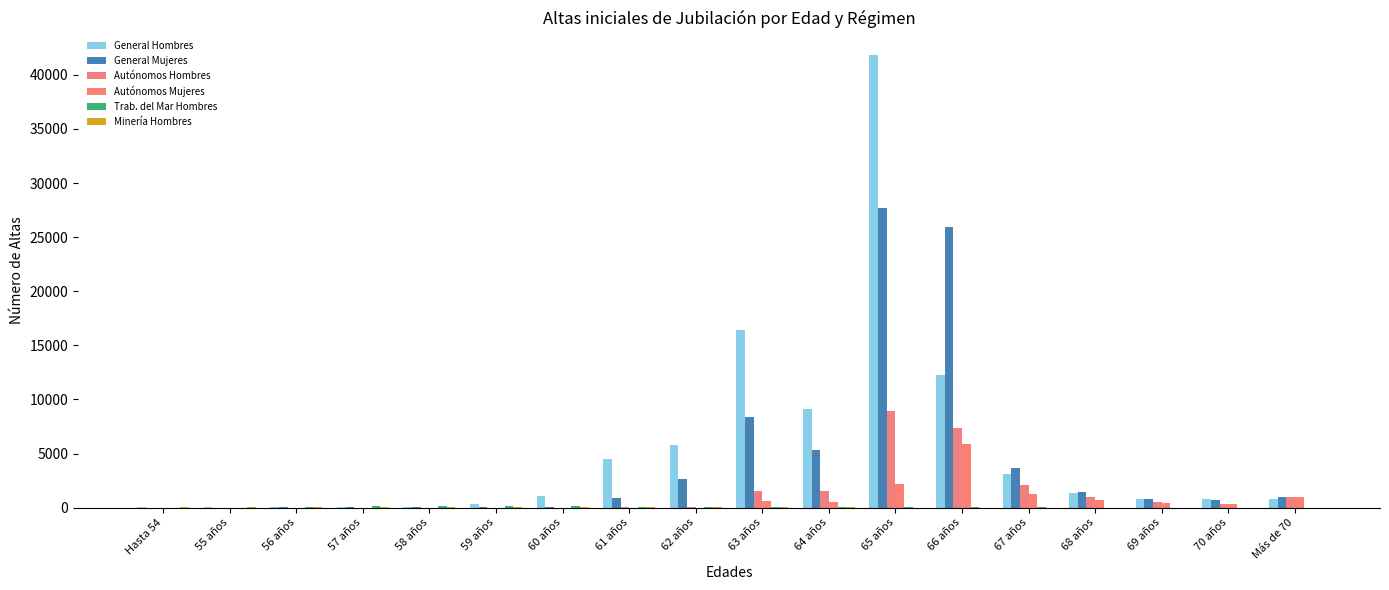

Which series has the largest range (max minus min)?

General Hombres